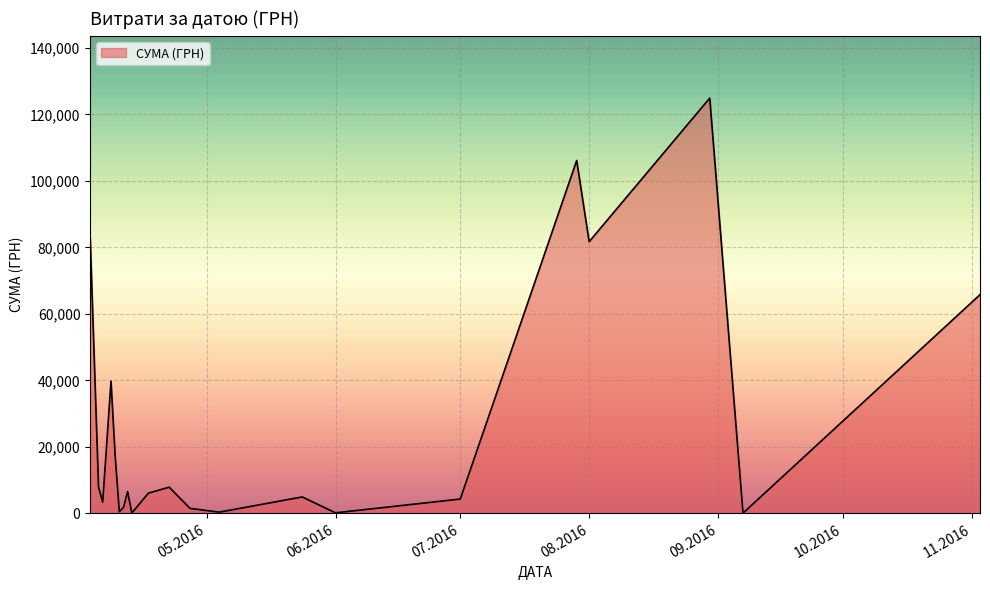

What is the greatest value displayed?

124904.8